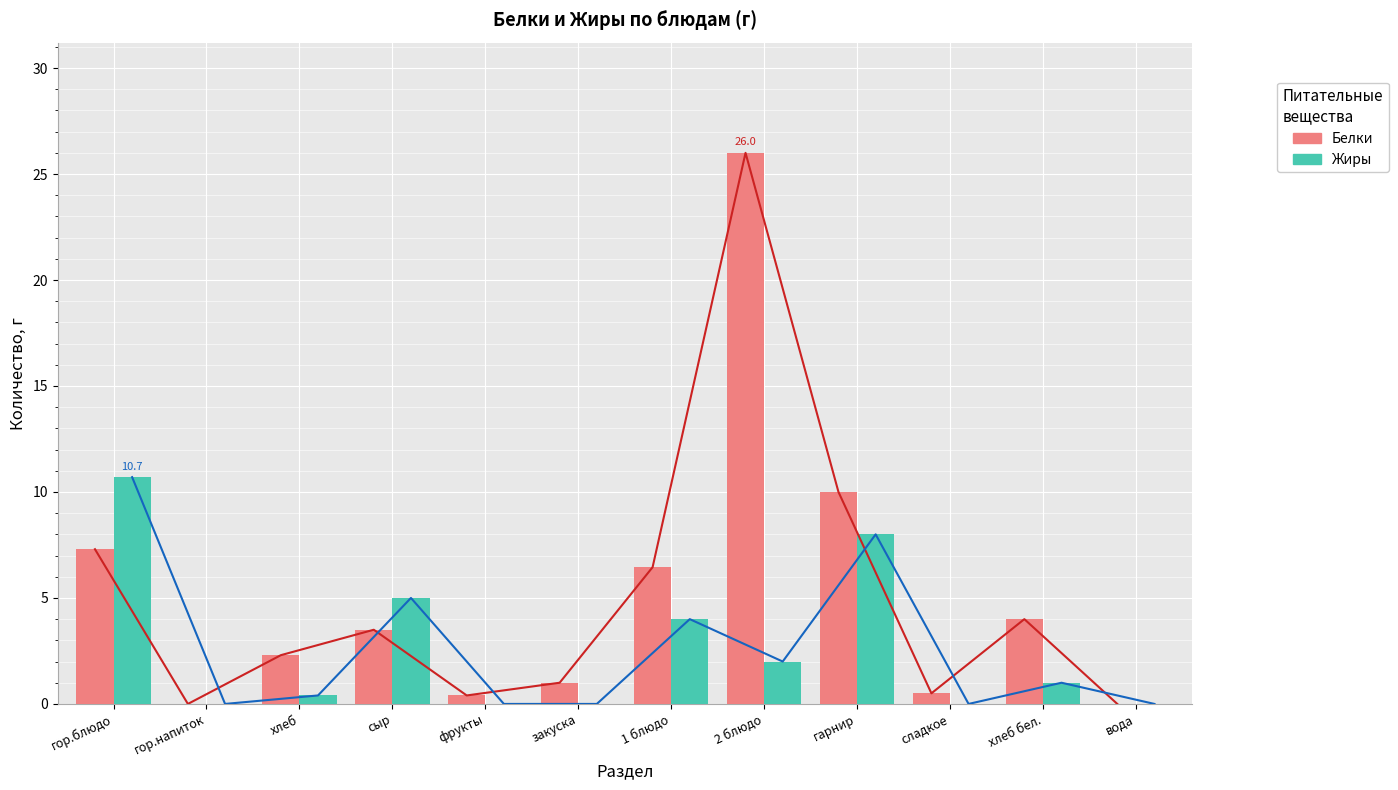

What is the average value of the Жиры series?

2.6